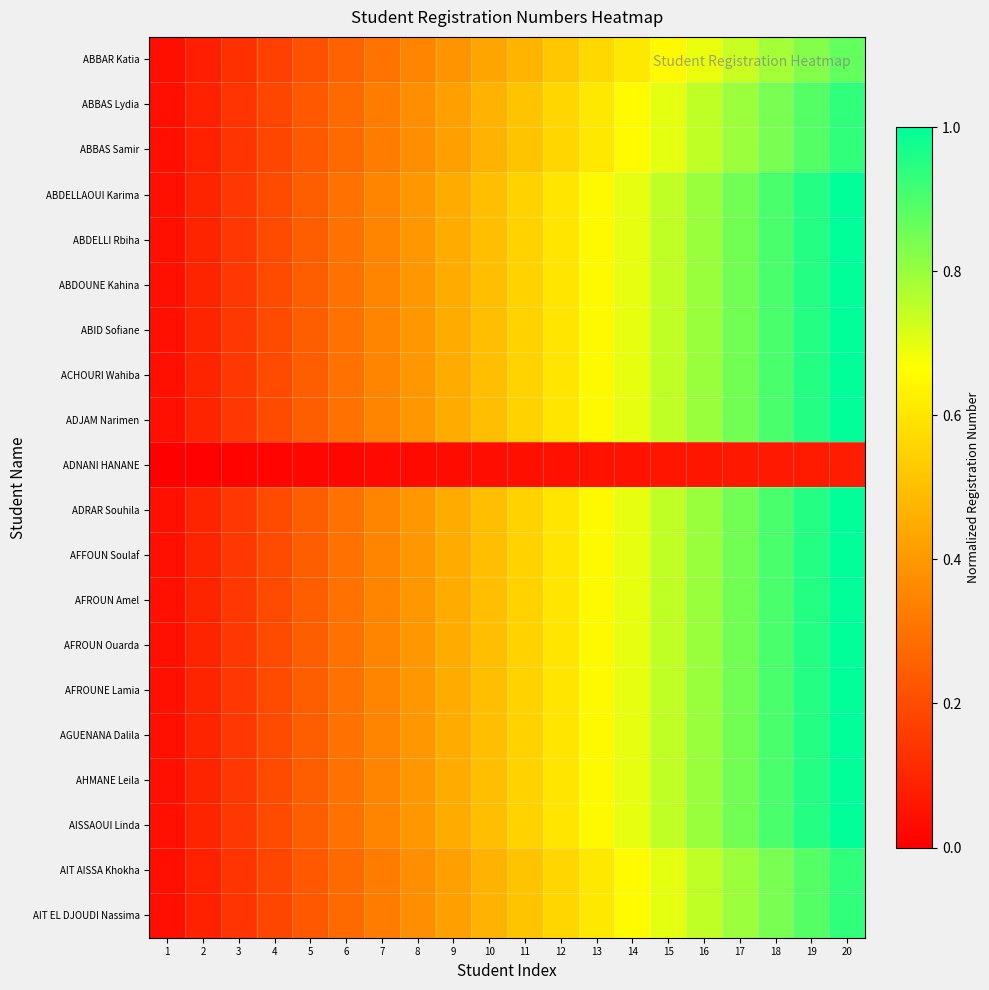

Reading left to right, transcribe all the data shown in this chart.

ABBAR Katia: 1=0.0	2=0.1	3=0.1	4=0.2	5=0.2	6=0.3	7=0.3	8=0.3	9=0.4	10=0.4	11=0.5	12=0.5	13=0.6	14=0.6	15=0.7	16=0.7	17=0.7	18=0.8	19=0.8	20=0.9
ABBAS Lydia: 1=0.0	2=0.1	3=0.1	4=0.2	5=0.2	6=0.3	7=0.3	8=0.4	9=0.4	10=0.5	11=0.5	12=0.6	13=0.6	14=0.7	15=0.7	16=0.7	17=0.8	18=0.8	19=0.9	20=0.9
ABBAS Samir: 1=0.0	2=0.1	3=0.1	4=0.2	5=0.2	6=0.3	7=0.3	8=0.4	9=0.4	10=0.5	11=0.5	12=0.6	13=0.6	14=0.7	15=0.7	16=0.7	17=0.8	18=0.8	19=0.9	20=0.9
ABDELLAOUI Karima: 1=0.0	2=0.1	3=0.1	4=0.2	5=0.2	6=0.3	7=0.3	8=0.4	9=0.4	10=0.5	11=0.5	12=0.6	13=0.6	14=0.7	15=0.7	16=0.8	17=0.8	18=0.9	19=0.9	20=1.0
ABDELLI Rbiha: 1=0.0	2=0.1	3=0.1	4=0.2	5=0.2	6=0.3	7=0.3	8=0.4	9=0.4	10=0.5	11=0.5	12=0.6	13=0.6	14=0.7	15=0.7	16=0.8	17=0.8	18=0.9	19=0.9	20=1.0
ABDOUNE Kahina: 1=0.0	2=0.1	3=0.1	4=0.2	5=0.2	6=0.3	7=0.3	8=0.4	9=0.4	10=0.5	11=0.5	12=0.6	13=0.6	14=0.7	15=0.7	16=0.8	17=0.8	18=0.9	19=0.9	20=1.0
ABID Sofiane: 1=0.0	2=0.1	3=0.1	4=0.2	5=0.2	6=0.3	7=0.3	8=0.4	9=0.4	10=0.5	11=0.5	12=0.6	13=0.6	14=0.7	15=0.7	16=0.8	17=0.8	18=0.9	19=0.9	20=1.0
ACHOURI Wahiba: 1=0.0	2=0.1	3=0.1	4=0.2	5=0.2	6=0.3	7=0.3	8=0.4	9=0.4	10=0.5	11=0.5	12=0.6	13=0.6	14=0.7	15=0.7	16=0.8	17=0.8	18=0.9	19=0.9	20=1.0
ADJAM Narimen: 1=0.0	2=0.1	3=0.1	4=0.2	5=0.2	6=0.3	7=0.3	8=0.4	9=0.4	10=0.5	11=0.5	12=0.6	13=0.6	14=0.7	15=0.7	16=0.8	17=0.8	18=0.9	19=0.9	20=1.0
ADNANI HANANE: 1=0.0	2=0.0	3=0.0	4=0.0	5=0.0	6=0.0	7=0.0	8=0.0	9=0.0	10=0.0	11=0.0	12=0.0	13=0.0	14=0.1	15=0.1	16=0.1	17=0.1	18=0.1	19=0.1	20=0.1
ADRAR Souhila: 1=0.0	2=0.1	3=0.1	4=0.2	5=0.2	6=0.3	7=0.3	8=0.4	9=0.4	10=0.5	11=0.5	12=0.6	13=0.6	14=0.7	15=0.7	16=0.8	17=0.8	18=0.9	19=0.9	20=1.0
AFFOUN Soulaf: 1=0.0	2=0.1	3=0.1	4=0.2	5=0.2	6=0.3	7=0.3	8=0.4	9=0.4	10=0.5	11=0.5	12=0.6	13=0.6	14=0.7	15=0.7	16=0.8	17=0.8	18=0.9	19=0.9	20=1.0
AFROUN Amel: 1=0.0	2=0.1	3=0.1	4=0.2	5=0.2	6=0.3	7=0.3	8=0.4	9=0.4	10=0.5	11=0.5	12=0.6	13=0.6	14=0.7	15=0.7	16=0.8	17=0.8	18=0.9	19=0.9	20=1.0
AFROUN Ouarda: 1=0.0	2=0.1	3=0.1	4=0.2	5=0.2	6=0.3	7=0.3	8=0.4	9=0.4	10=0.5	11=0.5	12=0.6	13=0.6	14=0.7	15=0.7	16=0.8	17=0.8	18=0.9	19=0.9	20=1.0
AFROUNE Lamia: 1=0.0	2=0.1	3=0.1	4=0.2	5=0.2	6=0.3	7=0.3	8=0.4	9=0.4	10=0.5	11=0.5	12=0.6	13=0.6	14=0.7	15=0.7	16=0.8	17=0.8	18=0.9	19=0.9	20=1.0
AGUENANA Dalila: 1=0.0	2=0.1	3=0.1	4=0.2	5=0.2	6=0.3	7=0.3	8=0.4	9=0.4	10=0.5	11=0.5	12=0.6	13=0.6	14=0.7	15=0.7	16=0.8	17=0.8	18=0.9	19=0.9	20=1.0
AHMANE Leila: 1=0.0	2=0.1	3=0.1	4=0.2	5=0.2	6=0.3	7=0.3	8=0.4	9=0.4	10=0.5	11=0.5	12=0.6	13=0.6	14=0.7	15=0.7	16=0.8	17=0.8	18=0.9	19=0.9	20=1.0
AISSAOUI Linda: 1=0.0	2=0.1	3=0.1	4=0.2	5=0.2	6=0.3	7=0.3	8=0.4	9=0.4	10=0.5	11=0.5	12=0.6	13=0.6	14=0.7	15=0.7	16=0.8	17=0.8	18=0.9	19=0.9	20=1.0
AIT AISSA Khokha: 1=0.0	2=0.1	3=0.1	4=0.2	5=0.2	6=0.3	7=0.3	8=0.4	9=0.4	10=0.5	11=0.5	12=0.6	13=0.6	14=0.7	15=0.7	16=0.7	17=0.8	18=0.8	19=0.9	20=0.9
AIT EL DJOUDI Nassima: 1=0.0	2=0.1	3=0.1	4=0.2	5=0.2	6=0.3	7=0.3	8=0.4	9=0.4	10=0.5	11=0.5	12=0.6	13=0.6	14=0.7	15=0.7	16=0.7	17=0.8	18=0.8	19=0.9	20=0.9